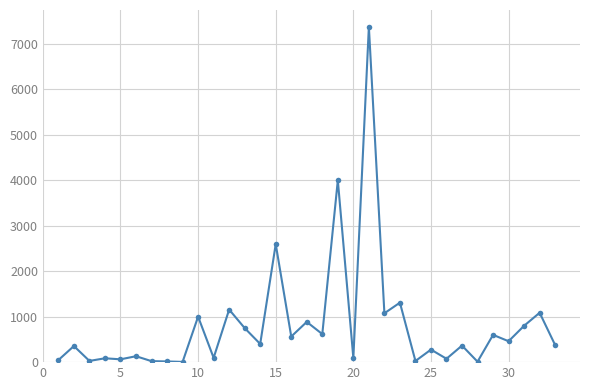

What is the difference between the second highest and minimum values?

3995.0